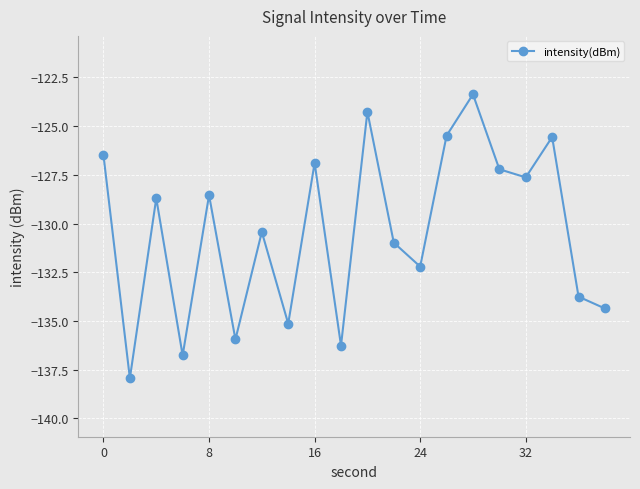

What is the value of the 14th point from the left?

-125.5